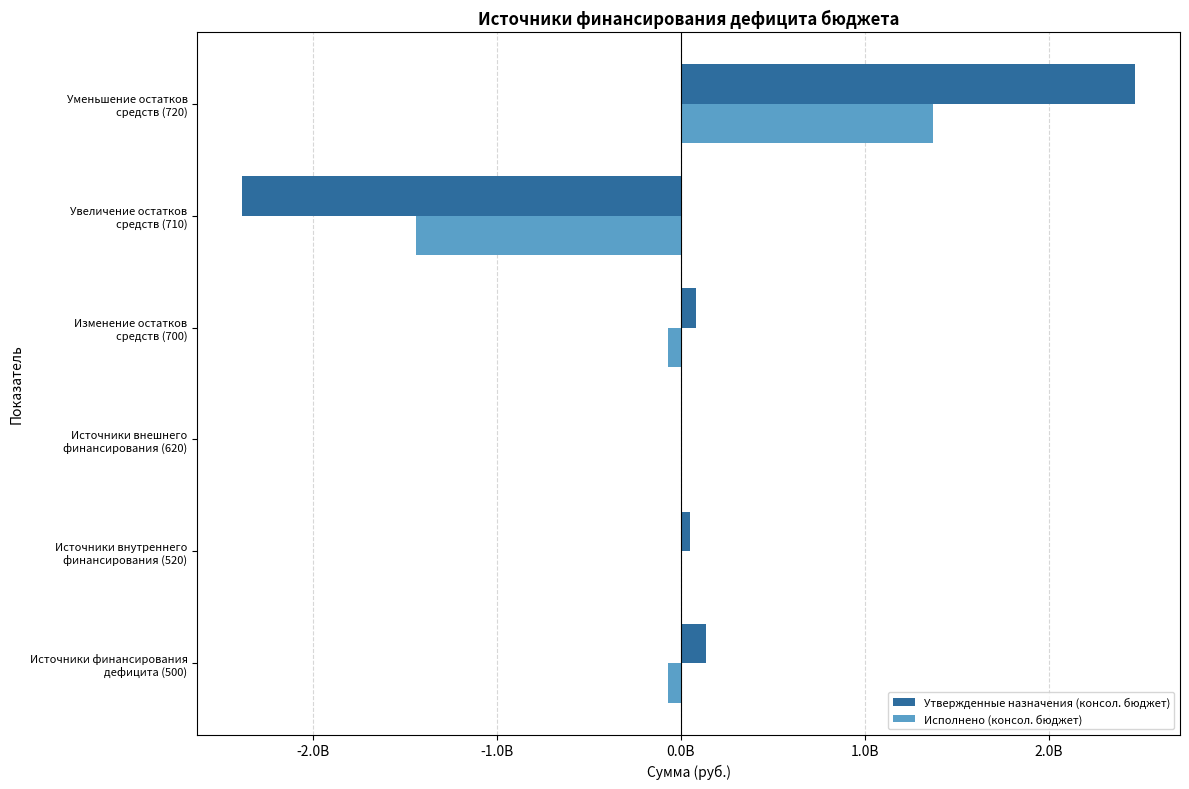

What is the sum of all Утвержденные назначения (консол. бюджет) values?

353728800.0